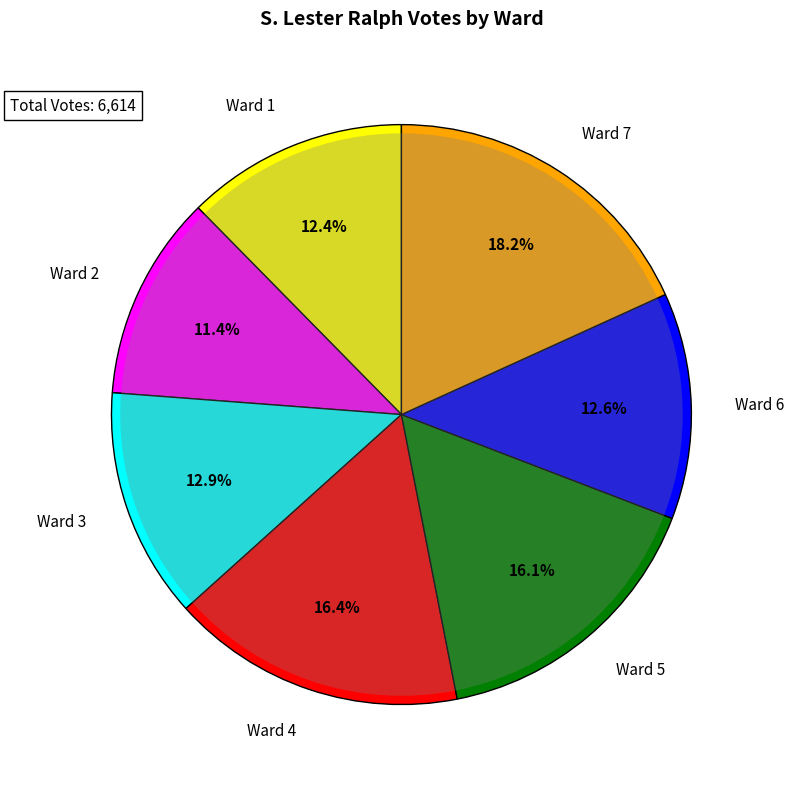

To the nearest percent, what portion does Ward 1 represent?

12%